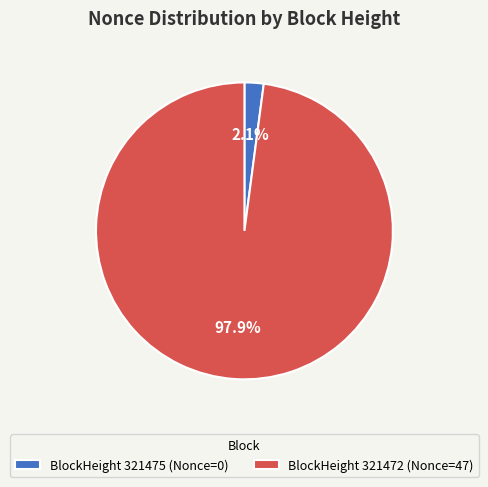

Which slice represents more than half of the pie?

BlockHeight 321472 (Nonce=47)